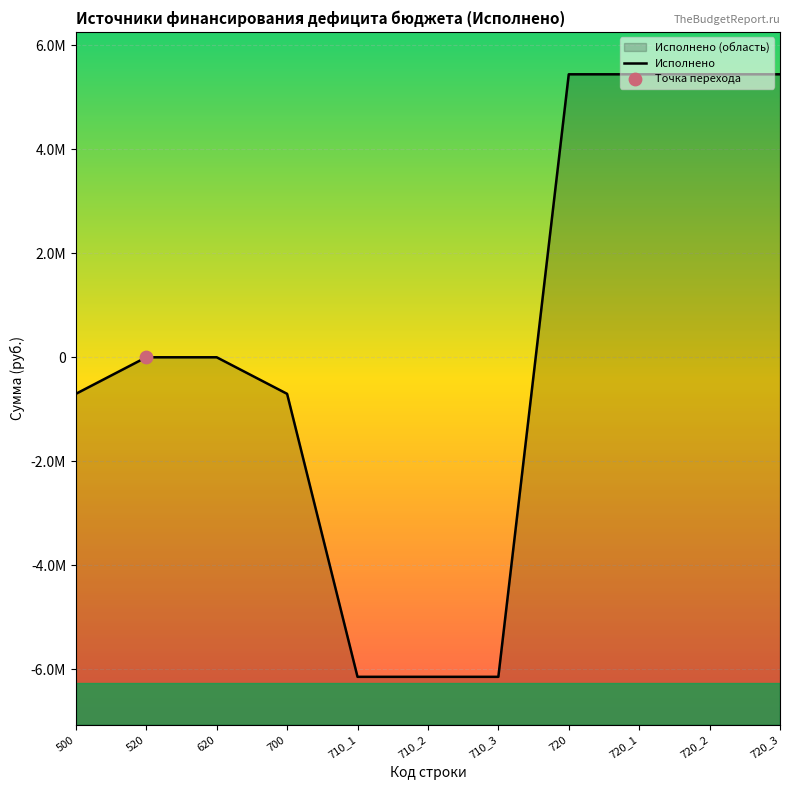

What is the change in value from 710_2 to 720_2?

+11589658.7